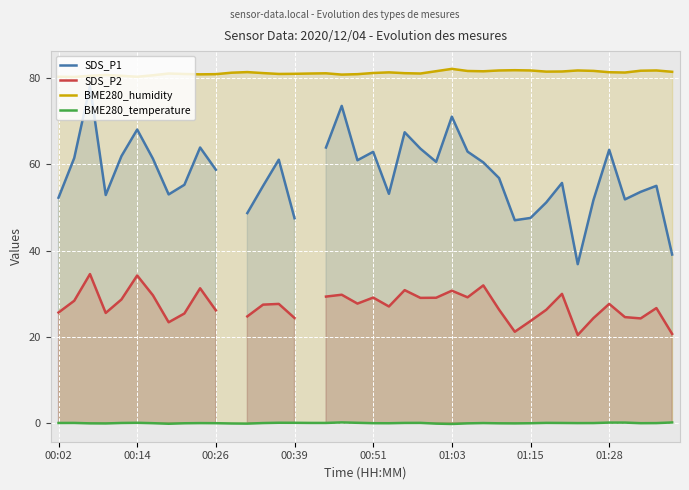

List the series in order of their peak value, lowest first.

BME280_temperature, SDS_P2, SDS_P1, BME280_humidity